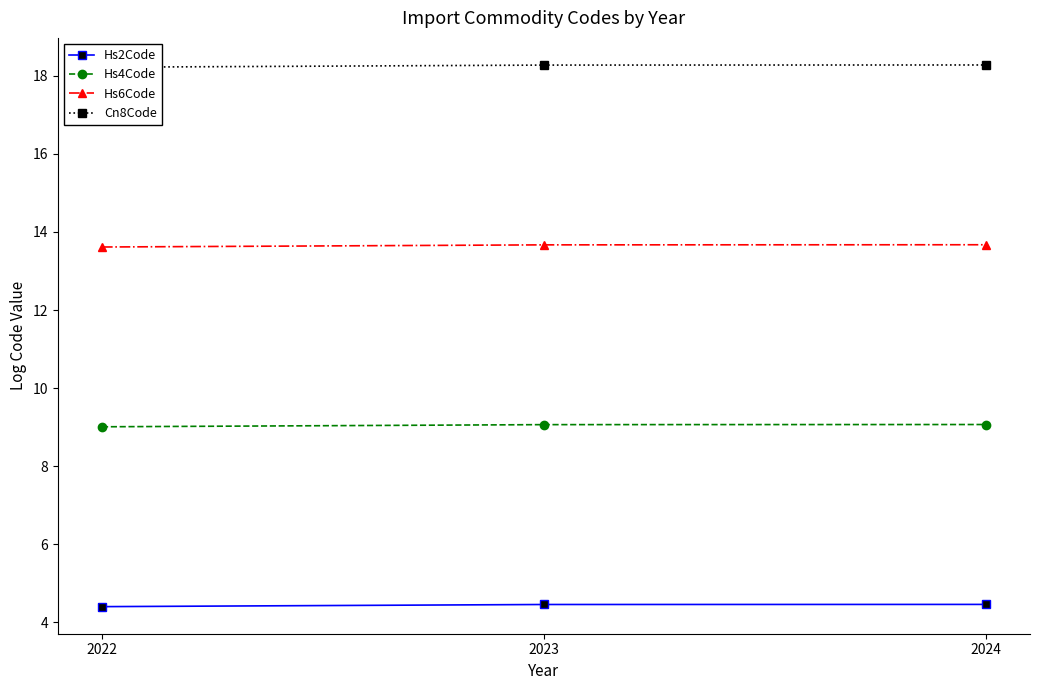

What is the difference between the highest and lowest values at 2022?

13.8